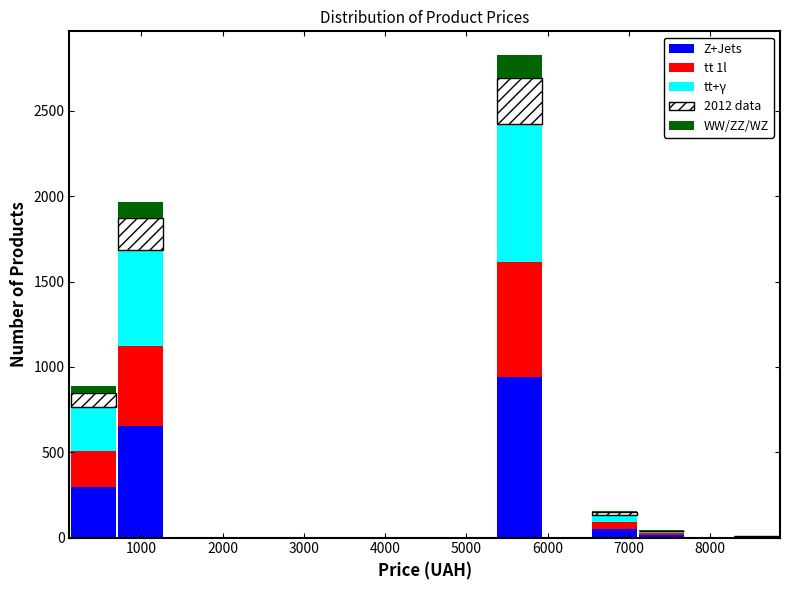

Reading left to right, list every stacked bar in this chart as the range it spans on the x-axis followed by its total height. Neither the bar edges nor the heights are printed on the chart, so give them approximately, as read against the axes.

100 to 700: 900
700 to 1300: 1950
1300 to 1900: 0
1900 to 2400: 0
2400 to 3000: 0
3000 to 3600: 0
3600 to 4200: 0
4200 to 4800: 0
4800 to 5400: 0
5400 to 5900: 2800
5900 to 6500: 0
6500 to 7100: 150
7100 to 7700: under 50
7700 to 8300: 0
8300 to 8900: under 50